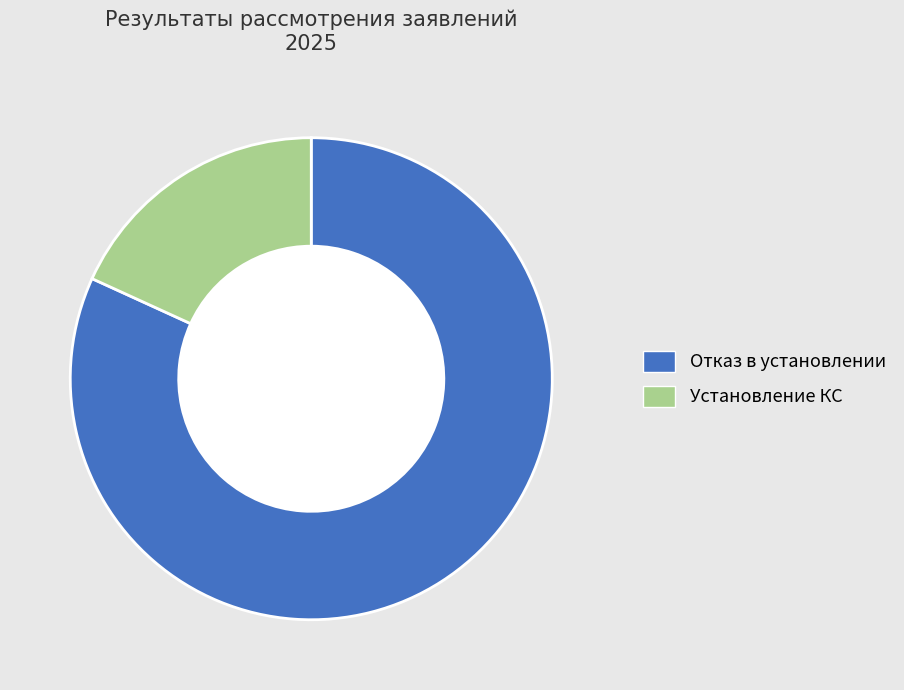

What percentage is the Установление КС slice, to the nearest percent?

18%